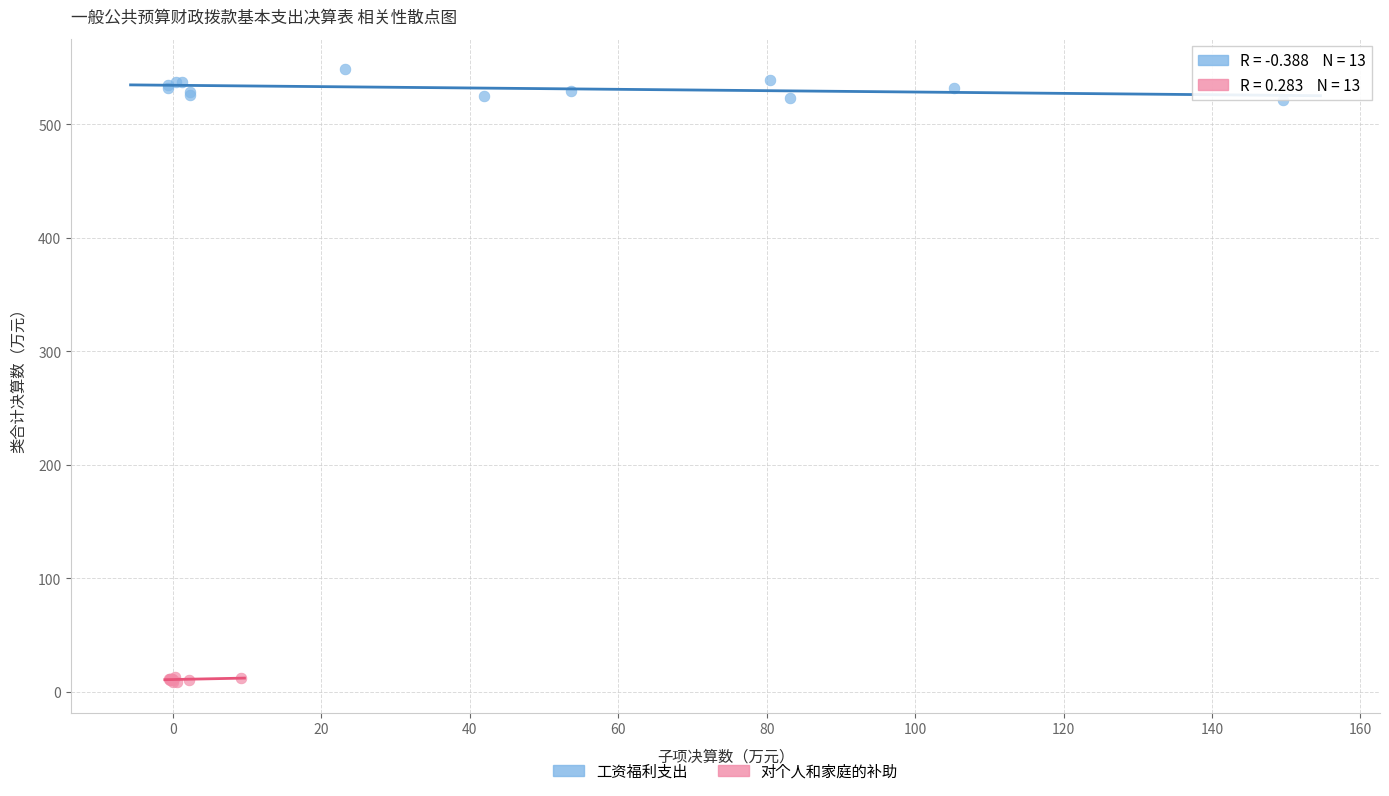

Which series reaches the maximum Y coordinate?

工资福利支出